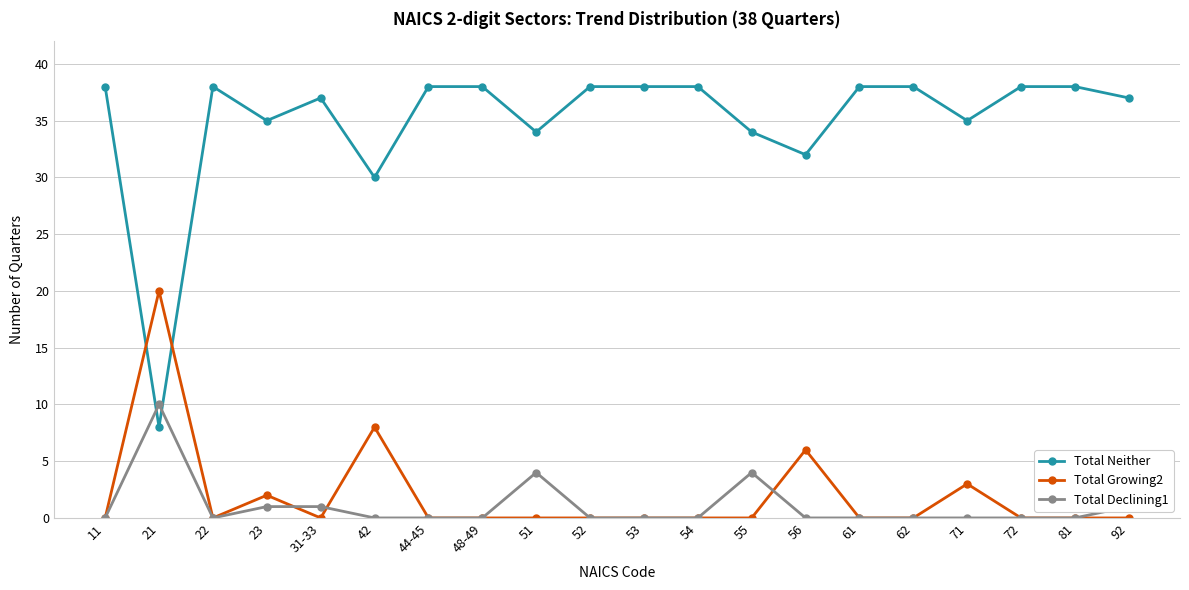

At 51, list the series in order from largest to smallest.

Total Neither, Total Declining1, Total Growing2